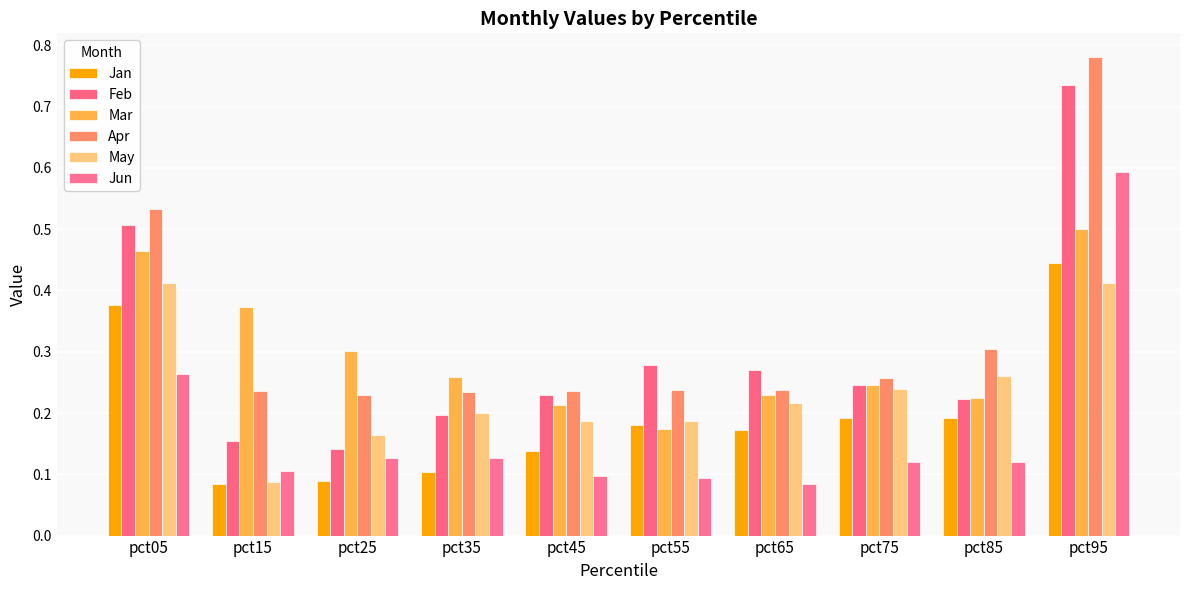

The Mar series shows 0.2 at pct45. True or false?

True